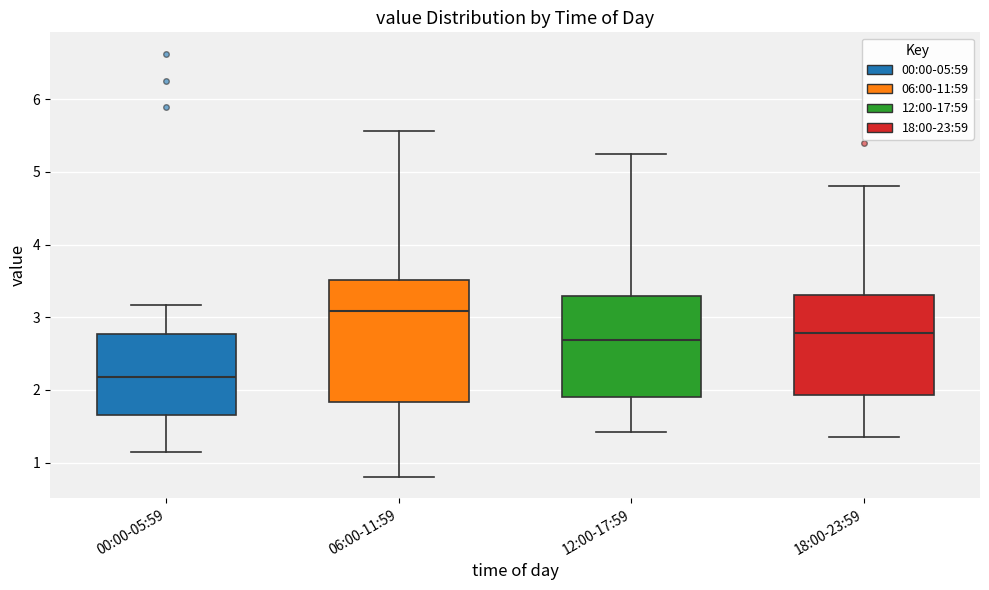

Which box has the highest median line?

06:00-11:59